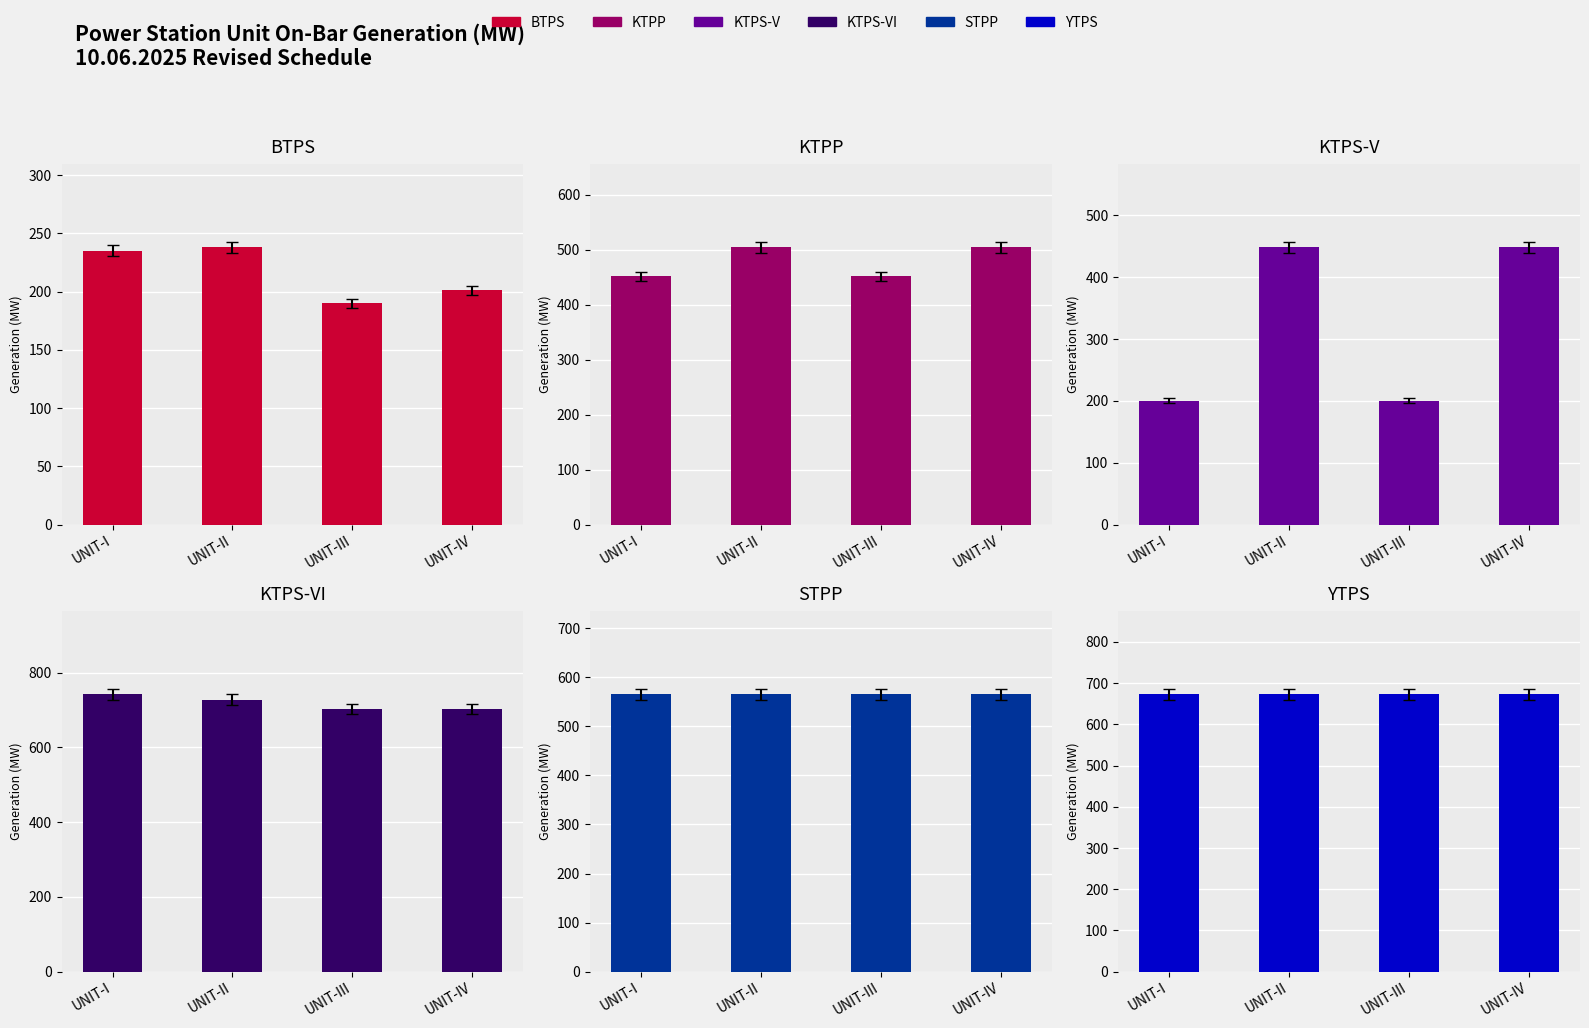

What are all the series names shown in the legend?

BTPS, KTPP, KTPS-V, KTPS-VI, STPP, YTPS